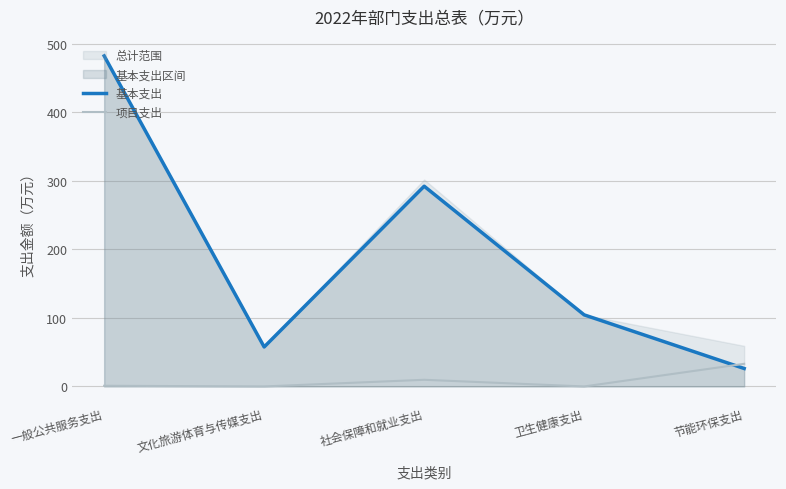

What is the value of the 项目支出 point at the 1st from the left?

1.0